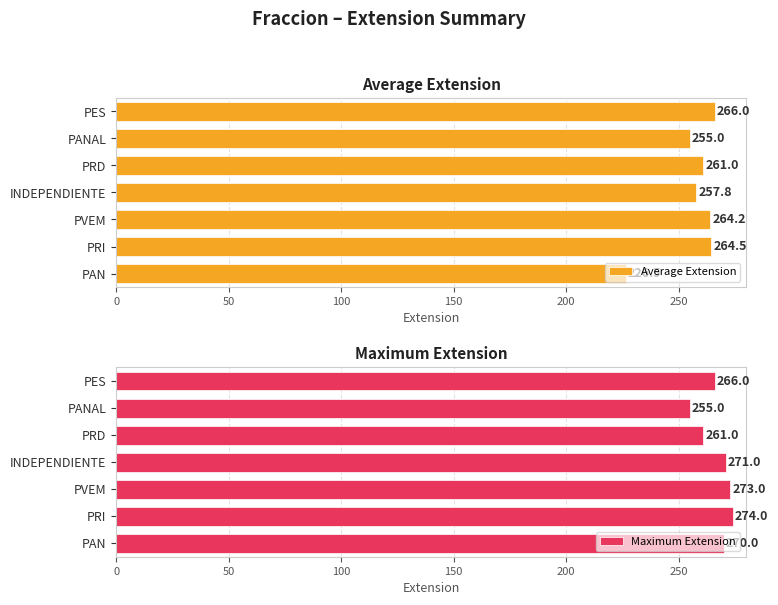

True or false: Maximum Extension has a value of 270 at PAN.

True